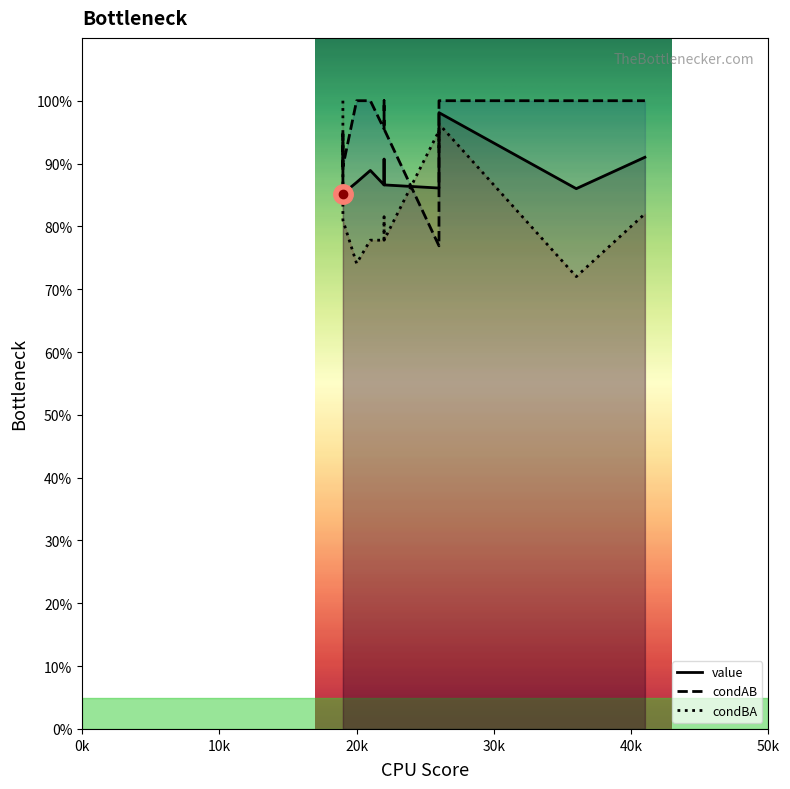

Does the chart have visible grid lines?

No